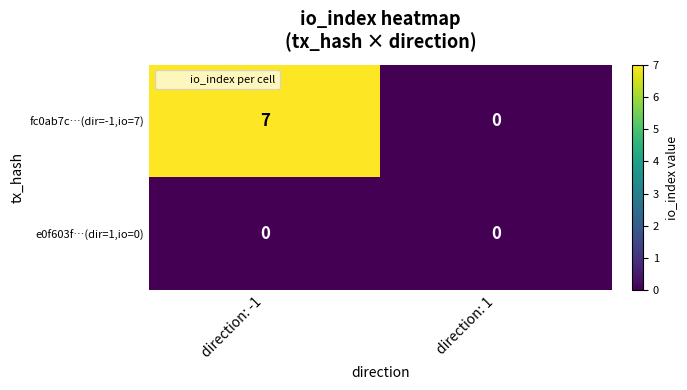

How many categories are shown in the chart?

2